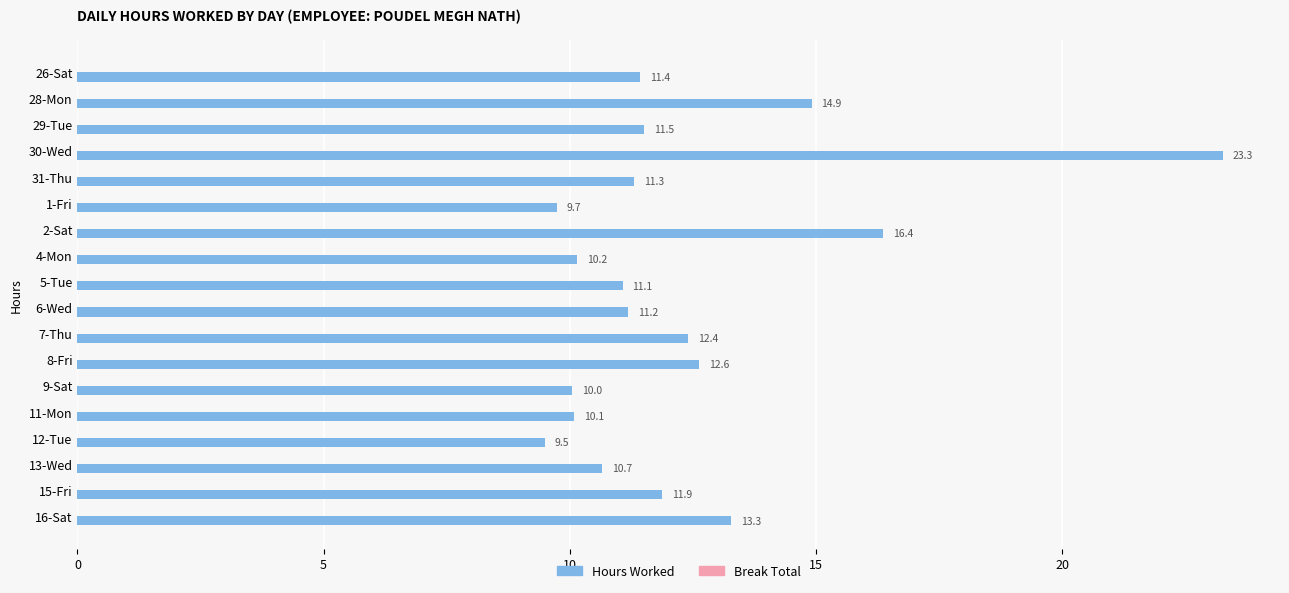

Does the chart contain stacked bars?

No